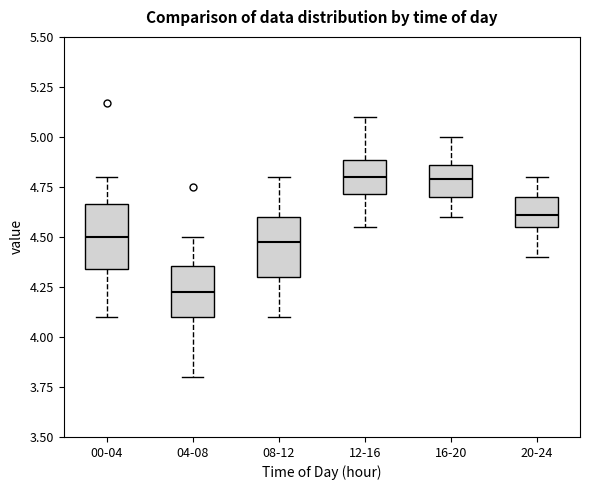

Reading left to right, read every box against the y-axis: the position of its median line, the range the box covers, and the ends of its whiskers. The values are not printed on the chart, so give them approximately, as read against the axis.

00-04: median 4.50, box 4.35 to 4.65, whiskers 4.10 to 4.80
04-08: median 4.25, box 4.10 to 4.35, whiskers 3.80 to 4.50
08-12: median 4.50, box 4.30 to 4.60, whiskers 4.10 to 4.80
12-16: median 4.80, box 4.70 to 4.90, whiskers 4.55 to 5.10
16-20: median 4.80, box 4.70 to 4.85, whiskers 4.60 to 5.00
20-24: median 4.60, box 4.55 to 4.70, whiskers 4.40 to 4.80